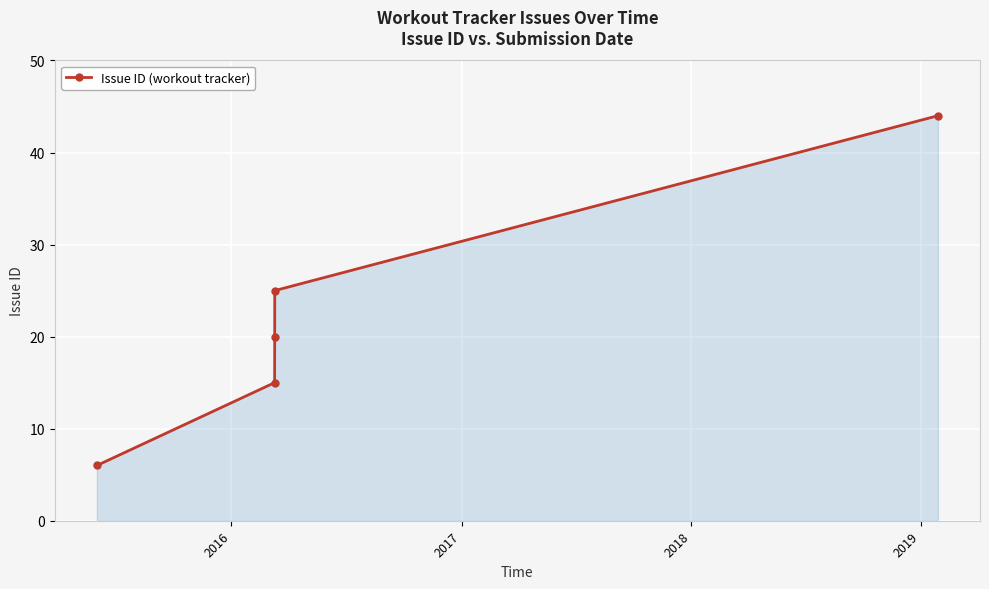

What is the greatest value displayed?

44